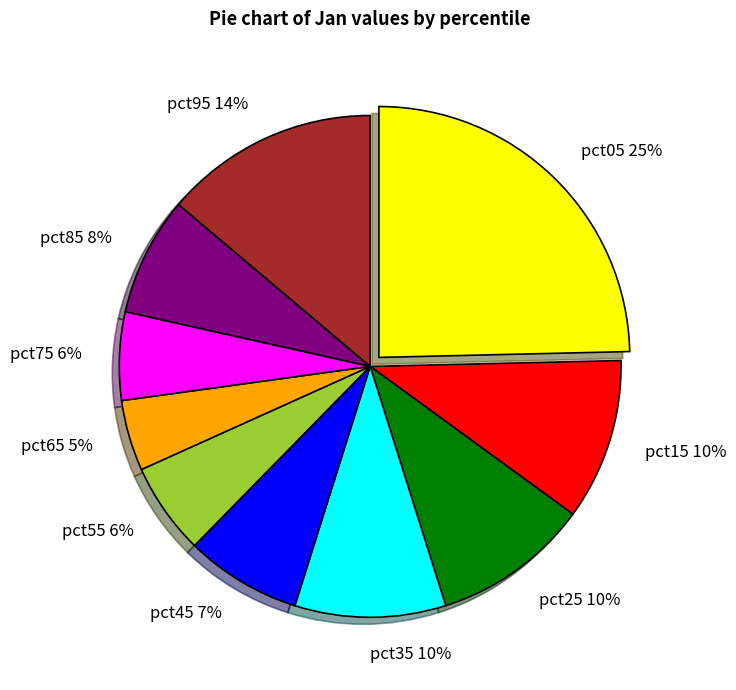

The pct05 slice represents 39% of the pie. True or false?

False